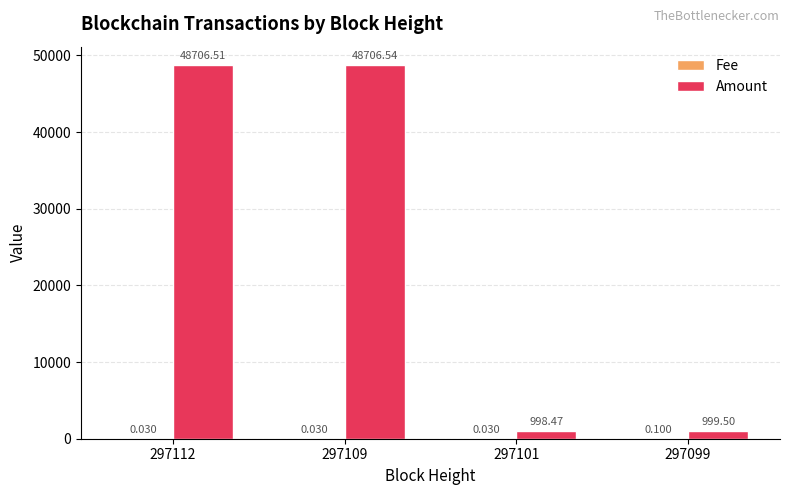

Which series has the largest total across all categories?

Amount